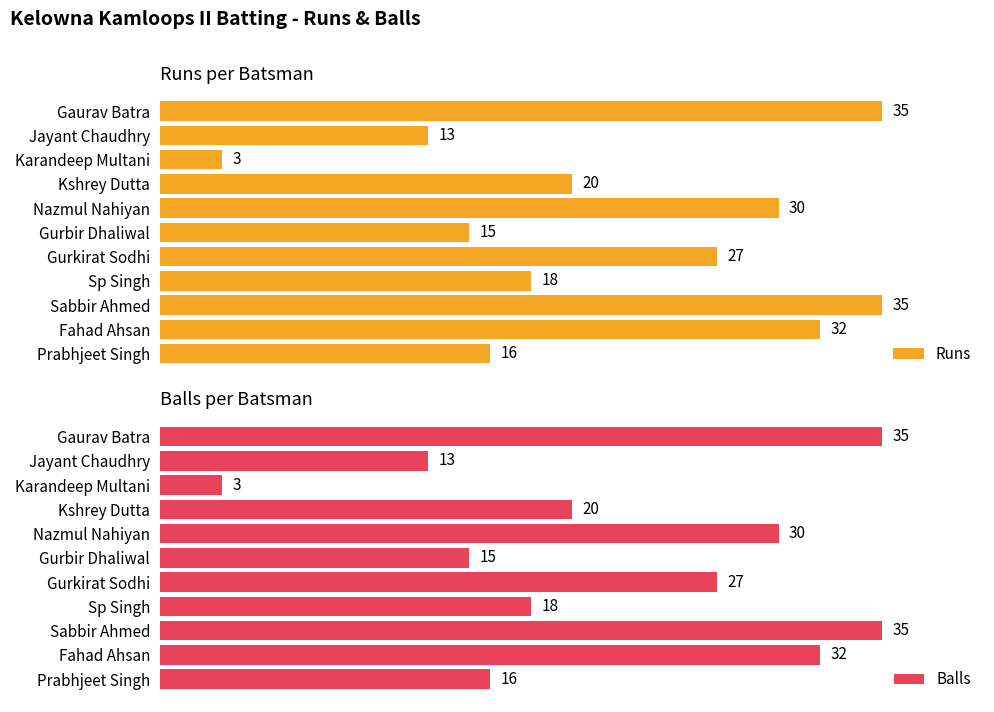

Count the number of categories in the chart.

11